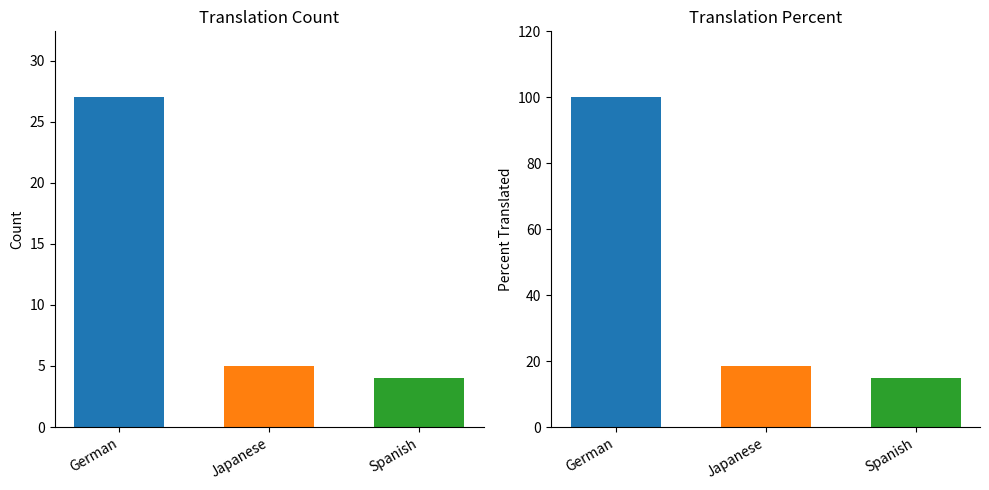

What is the average value of the translated series?

12